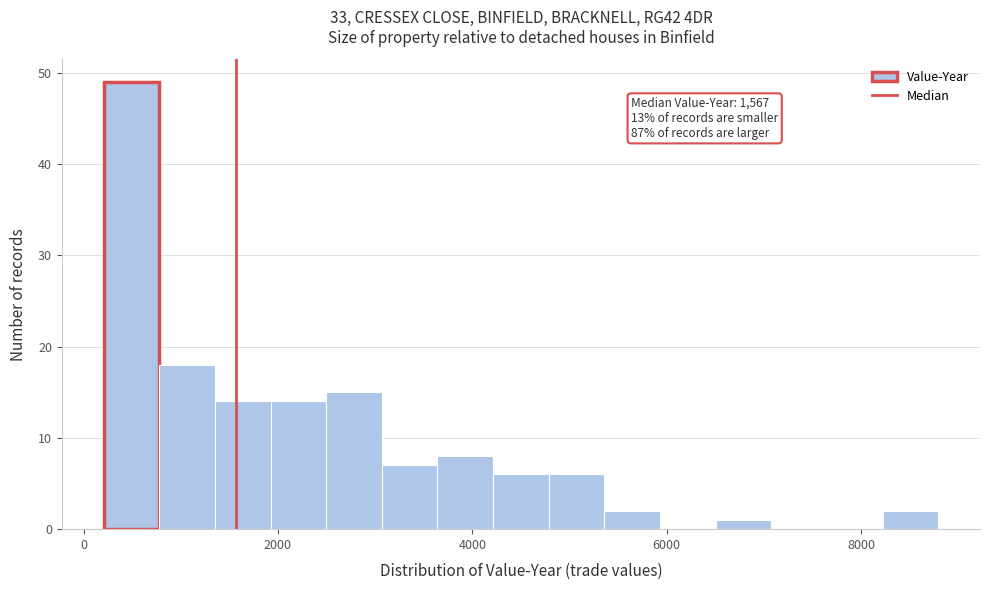

Around what value on the x-axis is the tallest bar? Give the approximate position of its centre, as read against the axis.

400